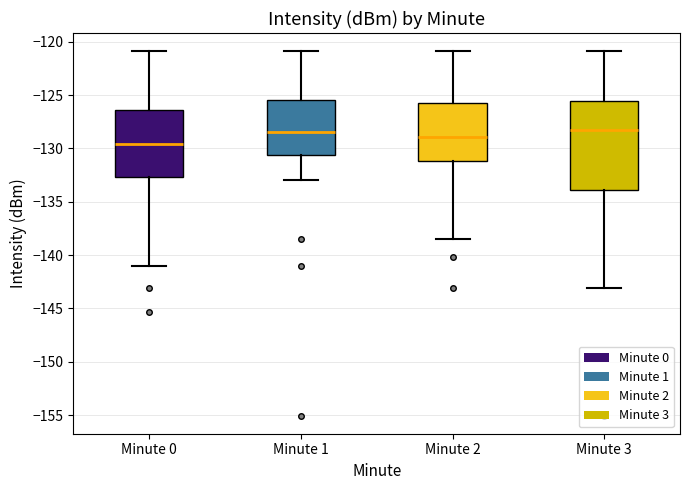

Reading left to right, transcribe this box plot: for each box, give where its median line is, the range the box spans, and where its two whiskers end, as read against the y-axis. The values are not printed on the chart, so give them approximately, as read against the axis.

Minute 0: median -129.5, box -132.5 to -126.5, whiskers -141.0 to -121.0
Minute 1: median -128.5, box -130.5 to -125.5, whiskers -133.0 to -121.0
Minute 2: median -129.0, box -131.0 to -125.5, whiskers -138.5 to -121.0
Minute 3: median -128.5, box -134.0 to -125.5, whiskers -143.0 to -121.0